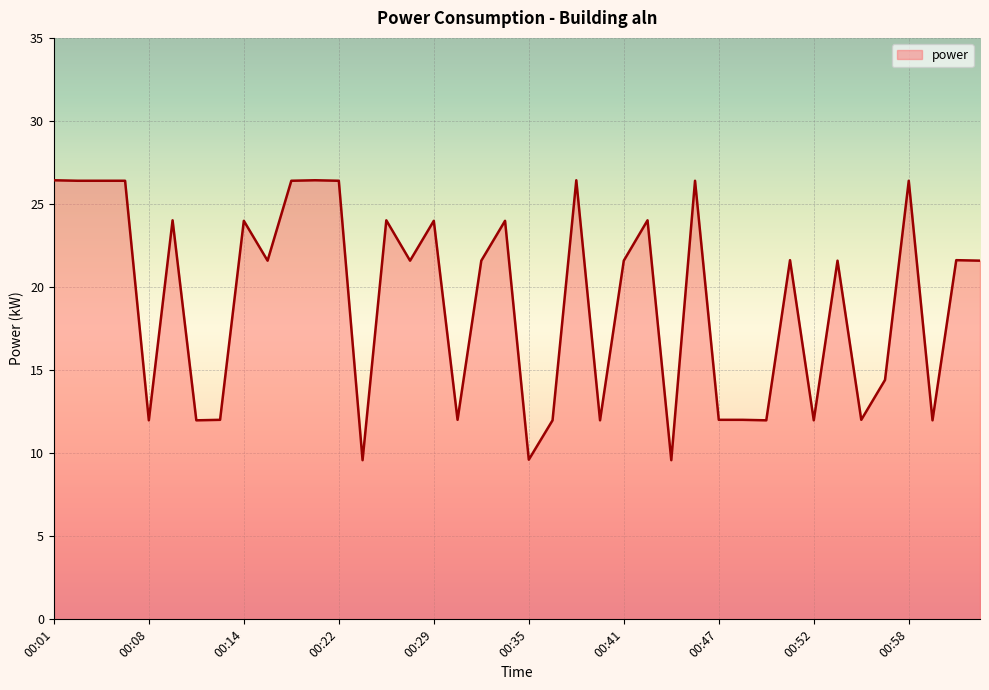

Does the chart display data point markers on the line(s)?

No